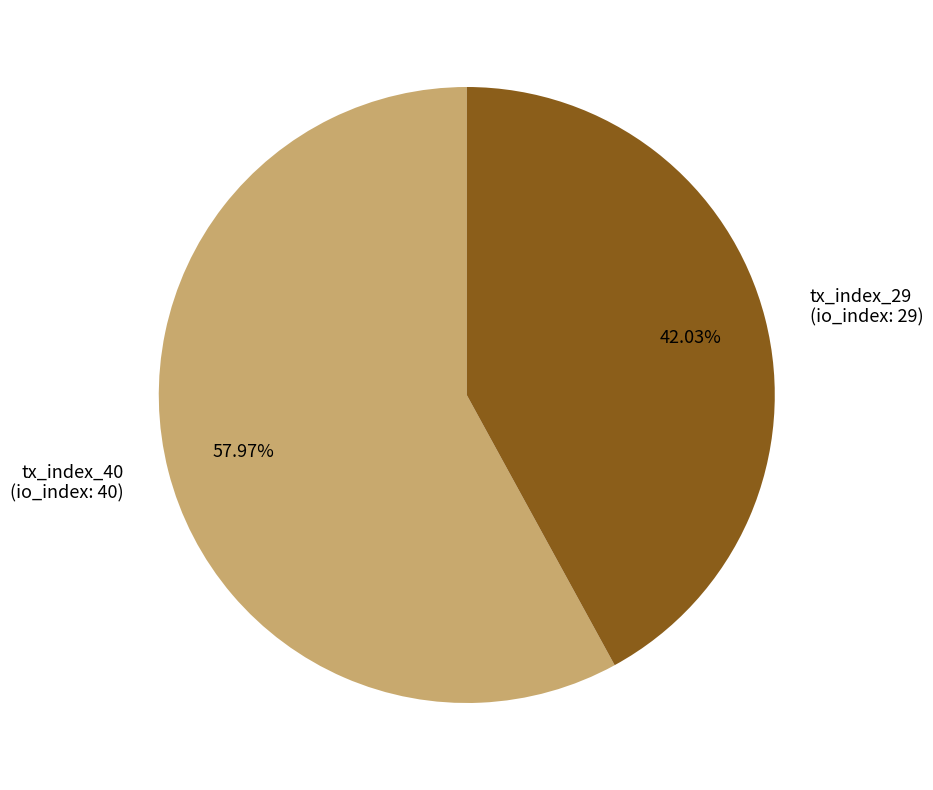

Is it true that tx_index_40 is 58% of the pie?

True